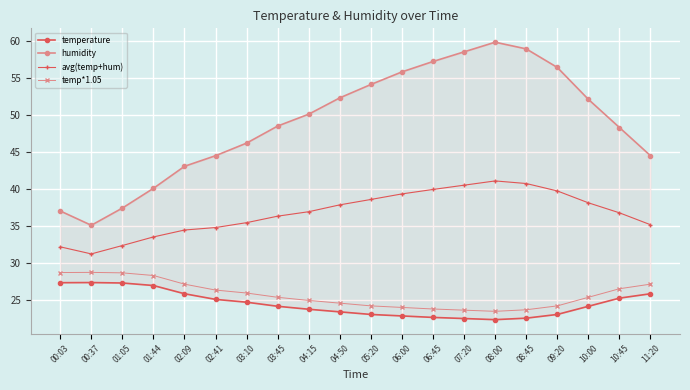

Which series changed the most between 08:00 and 10:00?

humidity